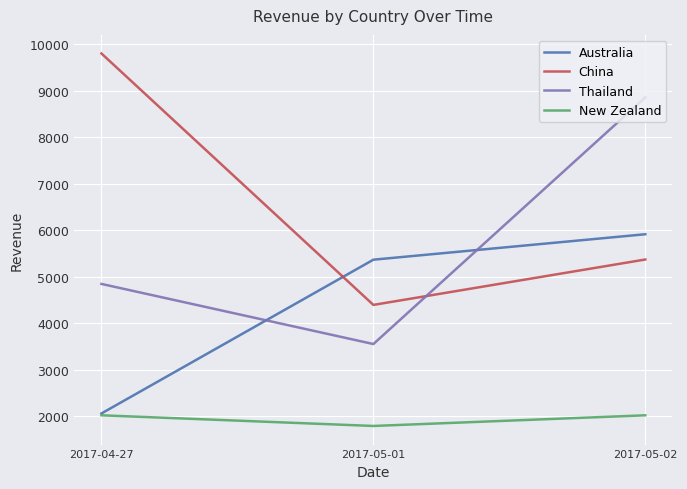

What is the sum of all New Zealand values?

5846